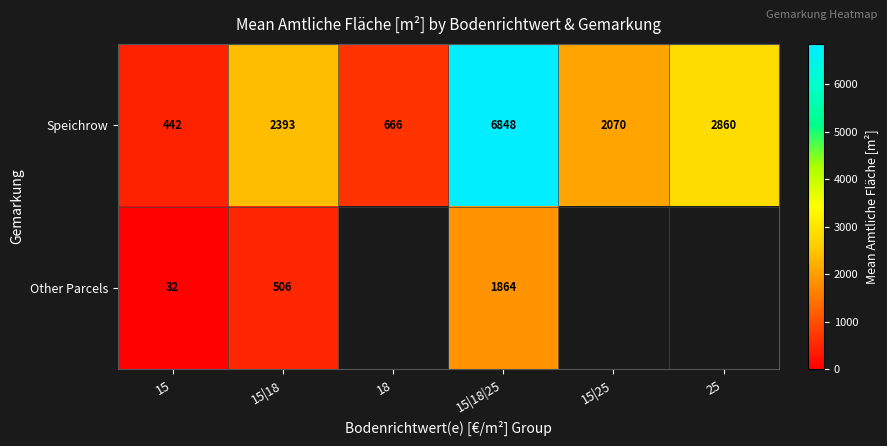

Is it true that Speichrow equals 2860 at 25?

True